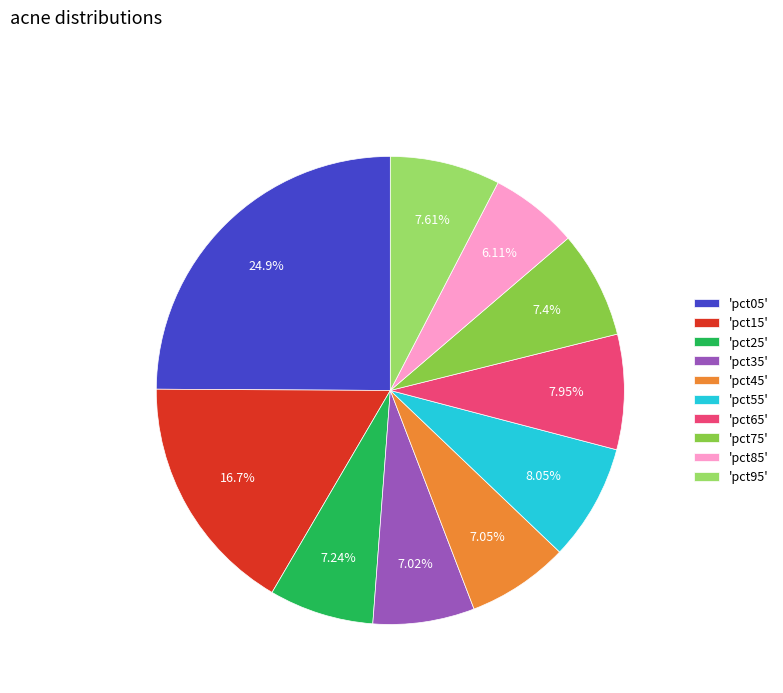

Between 'pct45' and 'pct55', which is larger?

'pct55'